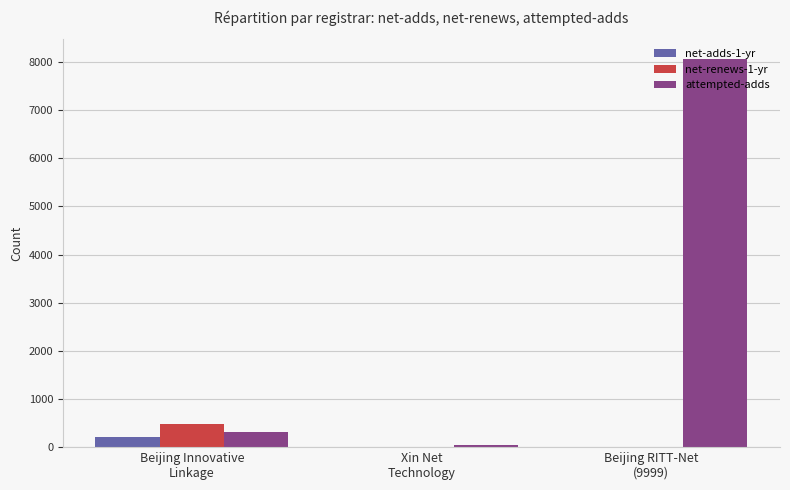

What are all the series names shown in the legend?

net-adds-1-yr, net-renews-1-yr, attempted-adds